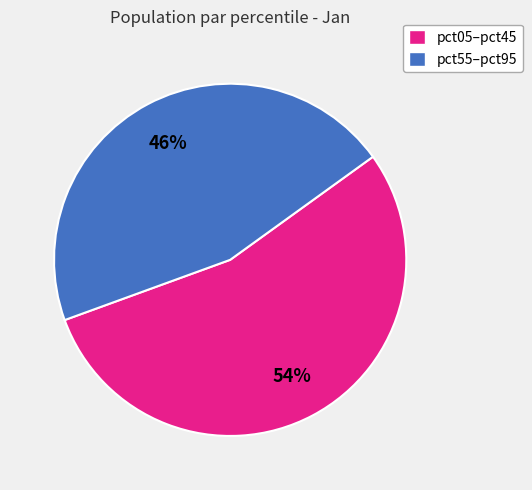

Count the number of slices in the pie.

2